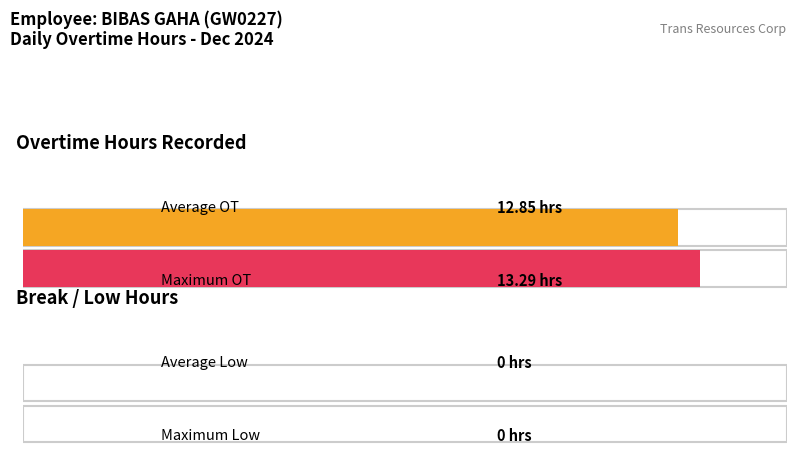

What is the value of the Overtime bar at the 2nd from the left?

13.3